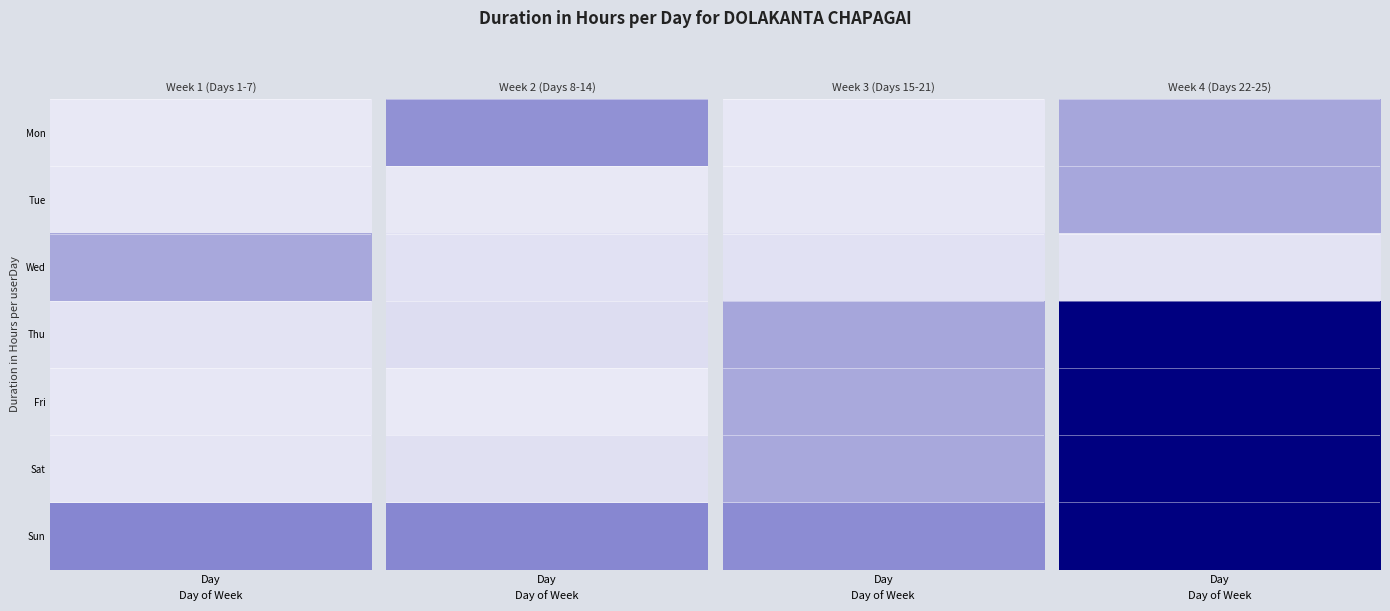

What is the sum of all Week 3 (Days 15-21) values?

89.5